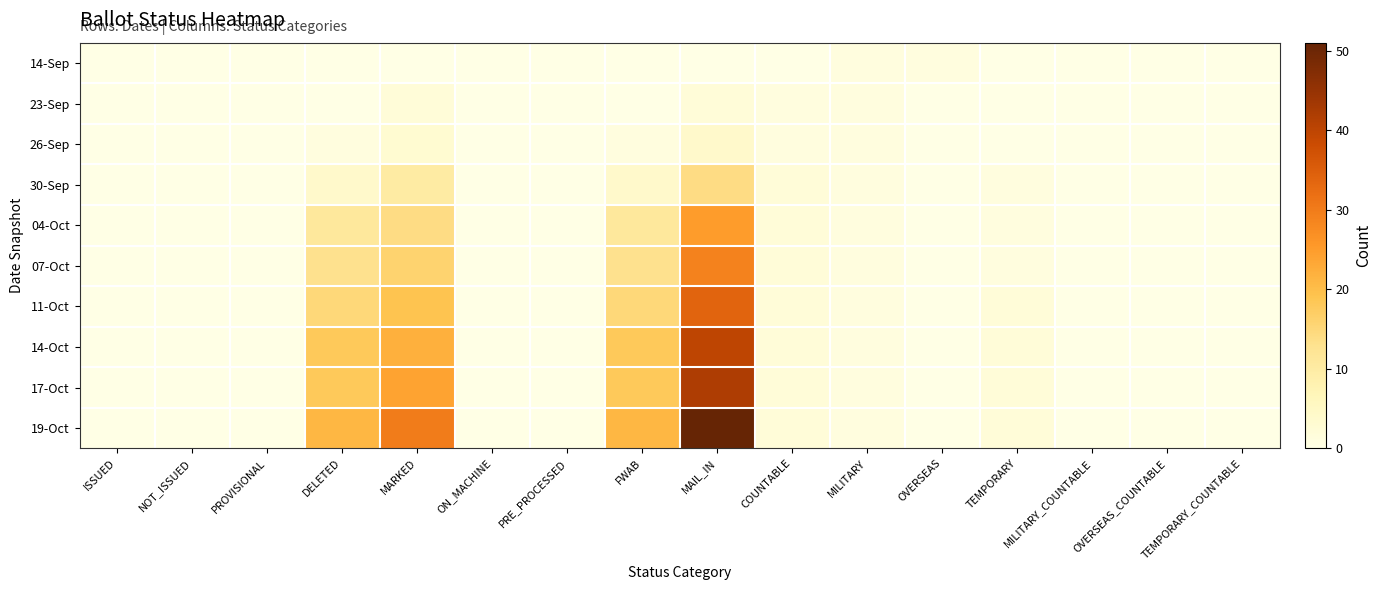

Reading left to right, list all the values displayed in this chart.

14-Sep: ISSUED=0	NOT_ISSUED=0	PROVISIONAL=0	DELETED=0	MARKED=0	ON_MACHINE=0	PRE_PROCESSED=0	FWAB=0	MAIL_IN=0	COUNTABLE=0	MILITARY=1	OVERSEAS=1	TEMPORARY=0	MILITARY_COUNTABLE=0	OVERSEAS_COUNTABLE=0	TEMPORARY_COUNTABLE=0
23-Sep: ISSUED=0	NOT_ISSUED=0	PROVISIONAL=0	DELETED=0	MARKED=2	ON_MACHINE=0	PRE_PROCESSED=0	FWAB=0	MAIL_IN=2	COUNTABLE=1	MILITARY=1	OVERSEAS=0	TEMPORARY=0	MILITARY_COUNTABLE=0	OVERSEAS_COUNTABLE=0	TEMPORARY_COUNTABLE=0
26-Sep: ISSUED=0	NOT_ISSUED=0	PROVISIONAL=0	DELETED=1	MARKED=3	ON_MACHINE=0	PRE_PROCESSED=0	FWAB=1	MAIL_IN=4	COUNTABLE=1	MILITARY=1	OVERSEAS=0	TEMPORARY=0	MILITARY_COUNTABLE=0	OVERSEAS_COUNTABLE=0	TEMPORARY_COUNTABLE=0
30-Sep: ISSUED=0	NOT_ISSUED=0	PROVISIONAL=0	DELETED=4	MARKED=10	ON_MACHINE=0	PRE_PROCESSED=0	FWAB=4	MAIL_IN=14	COUNTABLE=2	MILITARY=1	OVERSEAS=0	TEMPORARY=1	MILITARY_COUNTABLE=0	OVERSEAS_COUNTABLE=0	TEMPORARY_COUNTABLE=0
04-Oct: ISSUED=0	NOT_ISSUED=0	PROVISIONAL=0	DELETED=11	MARKED=14	ON_MACHINE=0	PRE_PROCESSED=0	FWAB=11	MAIL_IN=25	COUNTABLE=2	MILITARY=1	OVERSEAS=0	TEMPORARY=1	MILITARY_COUNTABLE=0	OVERSEAS_COUNTABLE=0	TEMPORARY_COUNTABLE=0
07-Oct: ISSUED=0	NOT_ISSUED=0	PROVISIONAL=0	DELETED=13	MARKED=16	ON_MACHINE=0	PRE_PROCESSED=0	FWAB=13	MAIL_IN=29	COUNTABLE=2	MILITARY=1	OVERSEAS=0	TEMPORARY=1	MILITARY_COUNTABLE=0	OVERSEAS_COUNTABLE=0	TEMPORARY_COUNTABLE=0
11-Oct: ISSUED=0	NOT_ISSUED=0	PROVISIONAL=0	DELETED=15	MARKED=19	ON_MACHINE=0	PRE_PROCESSED=0	FWAB=15	MAIL_IN=34	COUNTABLE=2	MILITARY=1	OVERSEAS=0	TEMPORARY=2	MILITARY_COUNTABLE=0	OVERSEAS_COUNTABLE=0	TEMPORARY_COUNTABLE=0
14-Oct: ISSUED=0	NOT_ISSUED=0	PROVISIONAL=0	DELETED=18	MARKED=22	ON_MACHINE=0	PRE_PROCESSED=0	FWAB=18	MAIL_IN=40	COUNTABLE=2	MILITARY=1	OVERSEAS=0	TEMPORARY=2	MILITARY_COUNTABLE=0	OVERSEAS_COUNTABLE=0	TEMPORARY_COUNTABLE=0
17-Oct: ISSUED=0	NOT_ISSUED=0	PROVISIONAL=0	DELETED=18	MARKED=24	ON_MACHINE=0	PRE_PROCESSED=0	FWAB=18	MAIL_IN=42	COUNTABLE=2	MILITARY=1	OVERSEAS=0	TEMPORARY=2	MILITARY_COUNTABLE=0	OVERSEAS_COUNTABLE=0	TEMPORARY_COUNTABLE=0
19-Oct: ISSUED=0	NOT_ISSUED=0	PROVISIONAL=0	DELETED=21	MARKED=30	ON_MACHINE=0	PRE_PROCESSED=0	FWAB=21	MAIL_IN=51	COUNTABLE=2	MILITARY=1	OVERSEAS=0	TEMPORARY=2	MILITARY_COUNTABLE=0	OVERSEAS_COUNTABLE=0	TEMPORARY_COUNTABLE=0